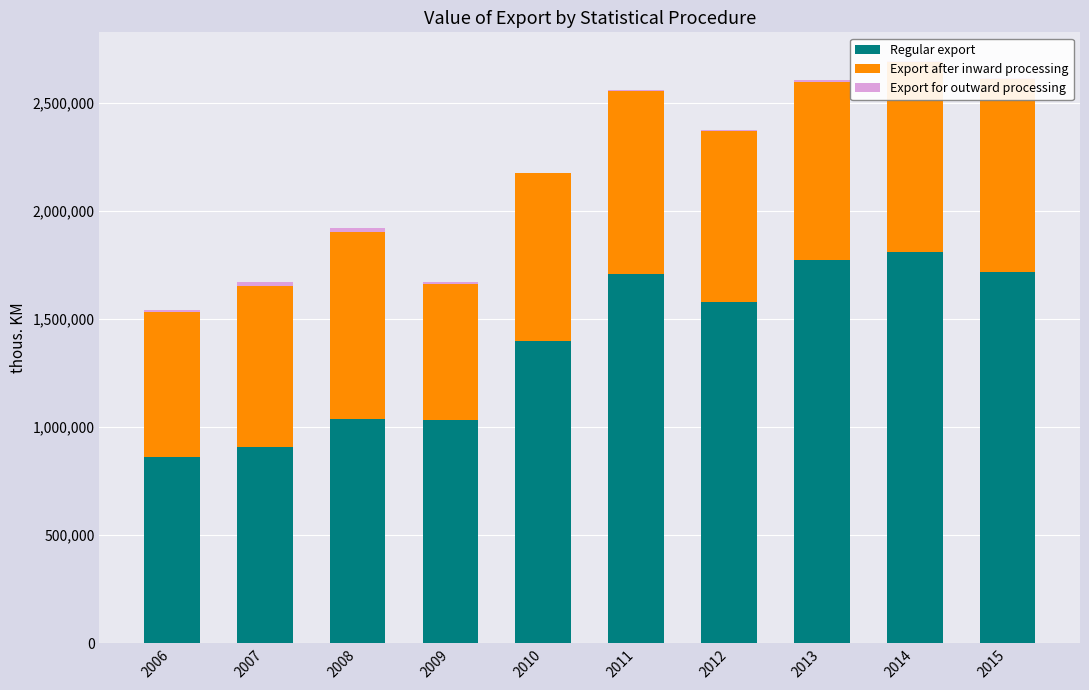

Which series has the widest spread of values?

Regular export